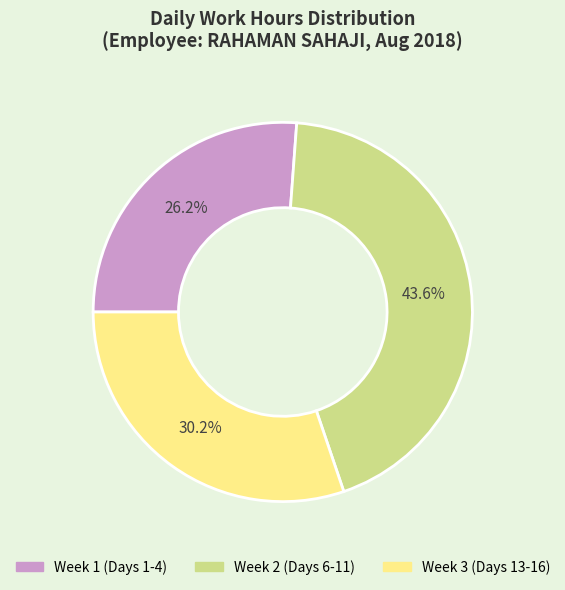

How many segments does this pie chart have?

3